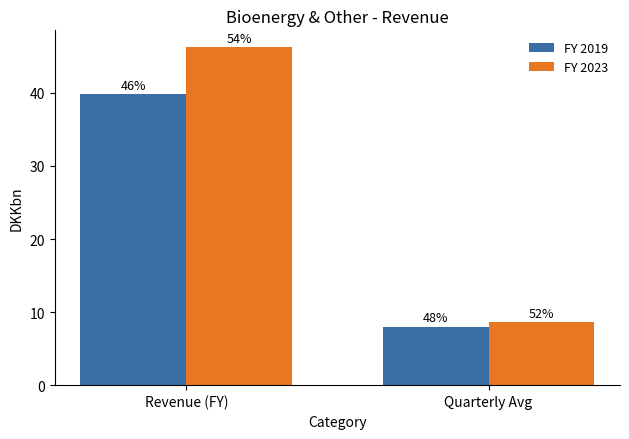

How many groups of bars are there?

2